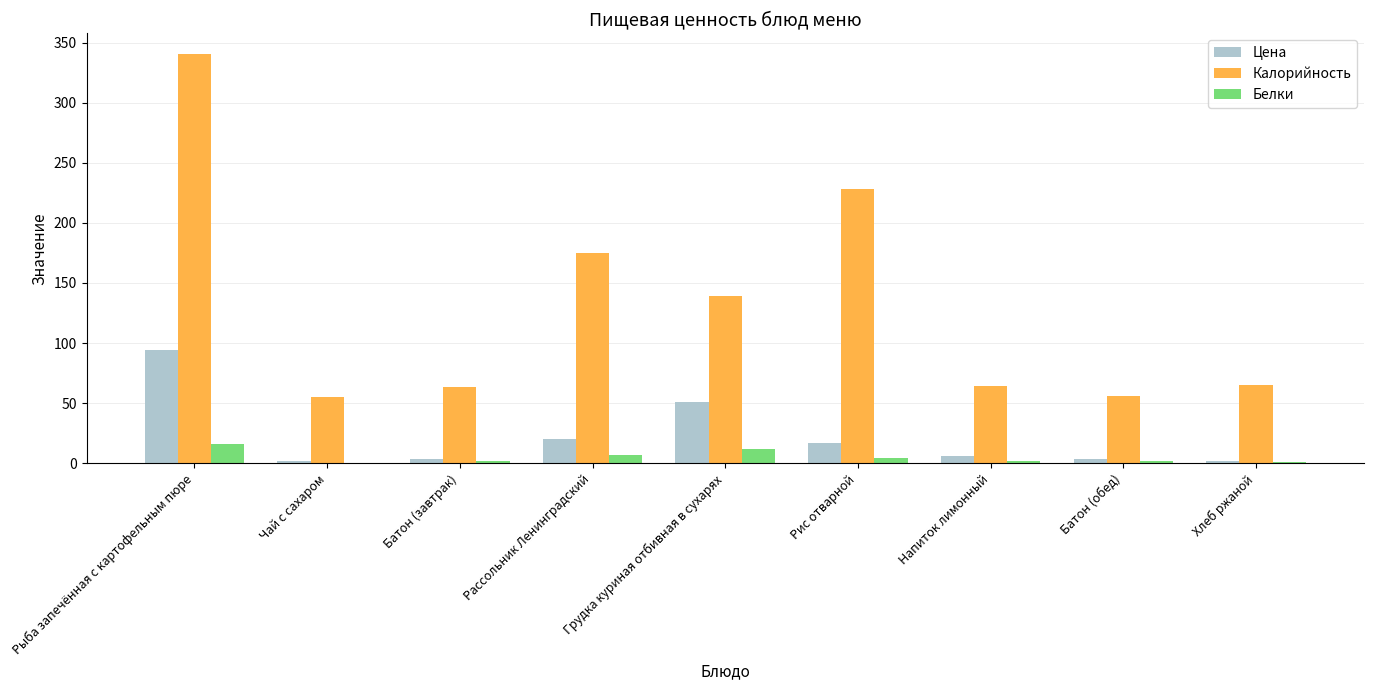

What is the maximum value for Цена?

94.3